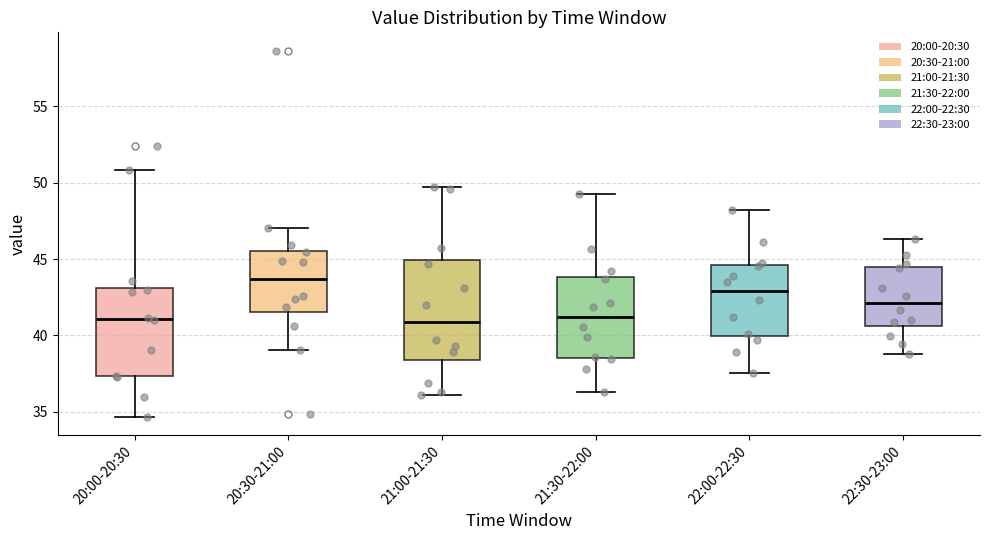

Reading left to right, read every box against the y-axis: the position of its median line, the range the box covers, and the ends of its whiskers. The values are not printed on the chart, so give them approximately, as read against the axis.

20:00-20:30: median 41.0, box 37.5 to 43.0, whiskers 34.5 to 51.0
20:30-21:00: median 43.5, box 41.5 to 45.5, whiskers 39.0 to 47.0
21:00-21:30: median 41.0, box 38.5 to 45.0, whiskers 36.0 to 49.5
21:30-22:00: median 41.0, box 38.5 to 44.0, whiskers 36.5 to 49.0
22:00-22:30: median 43.0, box 40.0 to 44.5, whiskers 37.5 to 48.0
22:30-23:00: median 42.0, box 40.5 to 44.5, whiskers 39.0 to 46.5